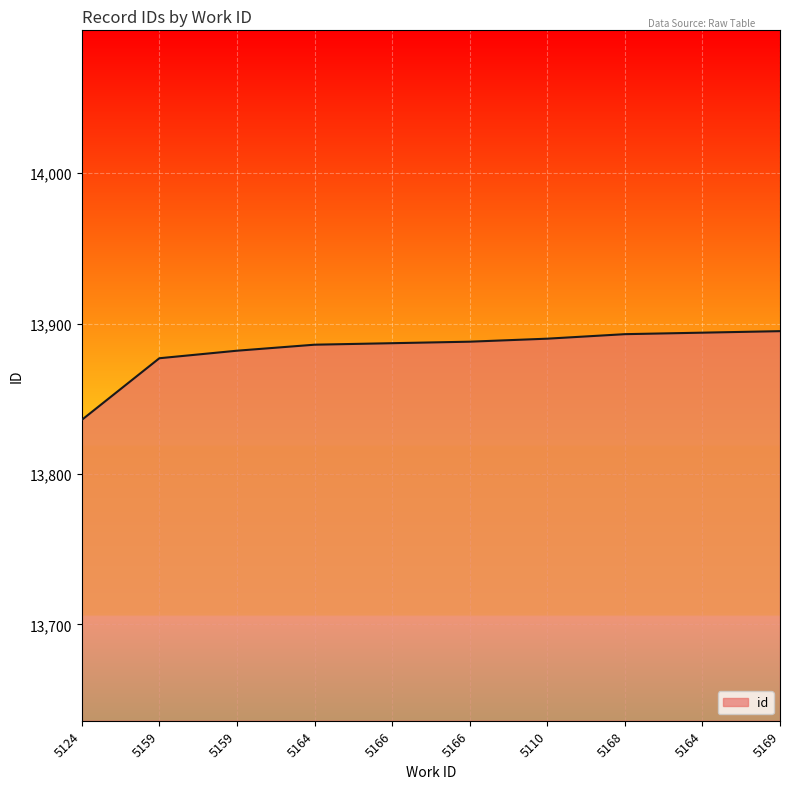

Does the chart display data point markers on the line(s)?

No